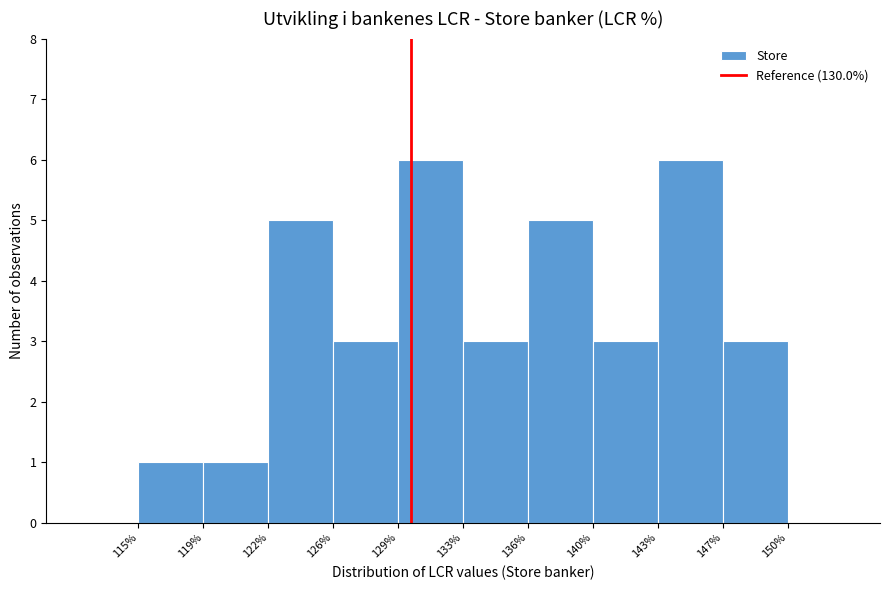

Reading left to right, transcribe this chart: for each bar, give the range it covers on the x-axis and its height. The values are not printed on the chart, so give them approximately, as read against the axis.

115% to 119%: 1
119% to 122%: 1
122% to 126%: 5
126% to 129%: 3
129% to 133%: 6
133% to 136%: 3
136% to 140%: 5
140% to 143%: 3
143% to 147%: 6
147% to 150%: 3